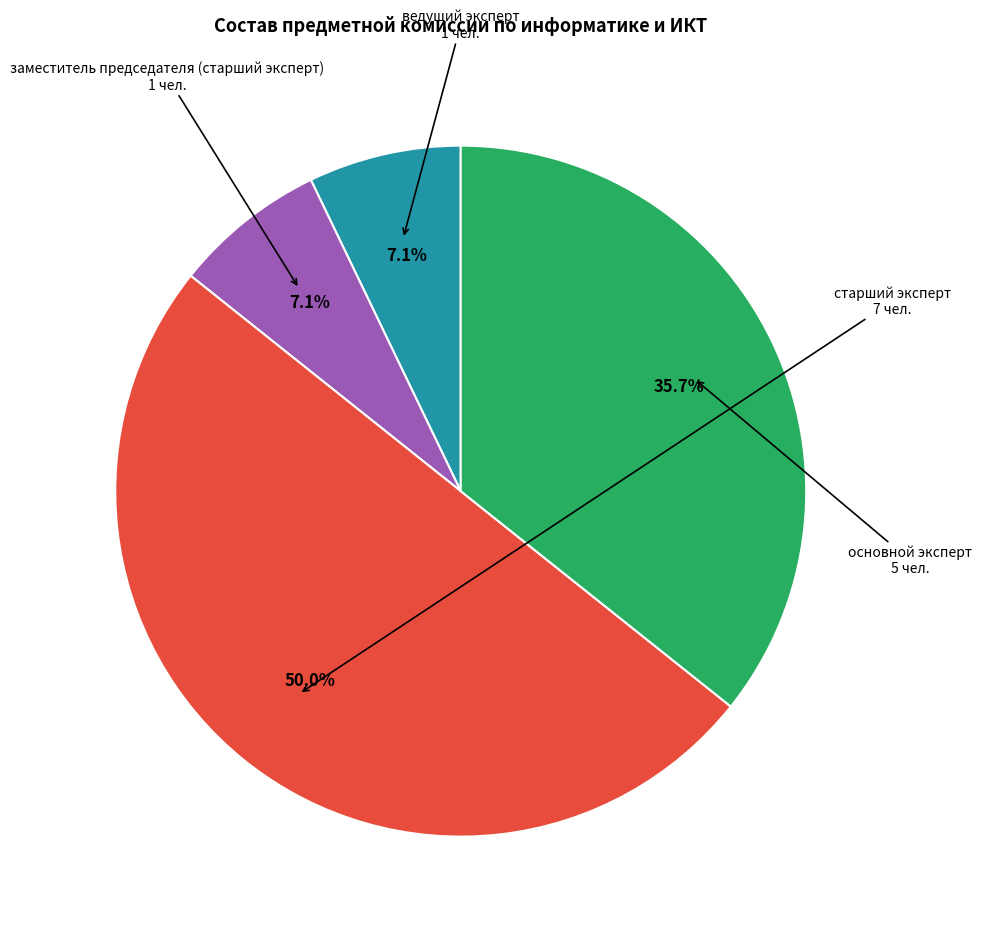

What percentage is NOT represented by ведущий эксперт?

92.9%